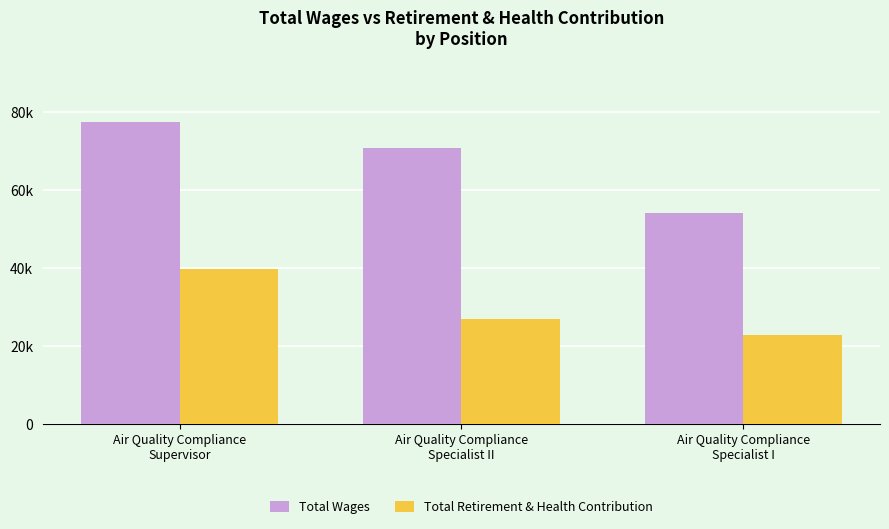

At which label is Total Wages closest to 65878?

Air Quality Compliance
Specialist II